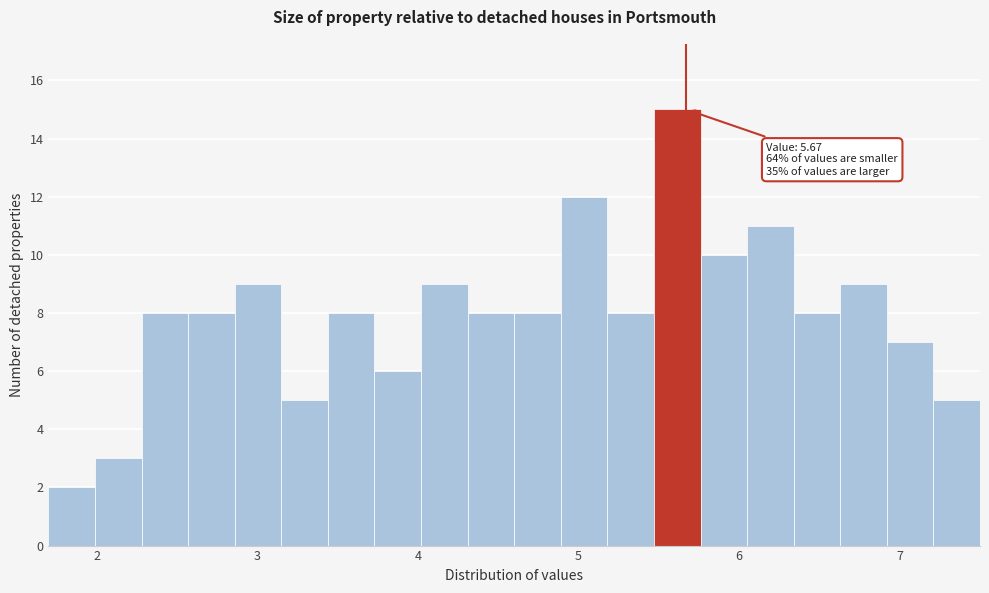

Read against the x-axis, roughly where is the centre of the tallest bar?

5.6